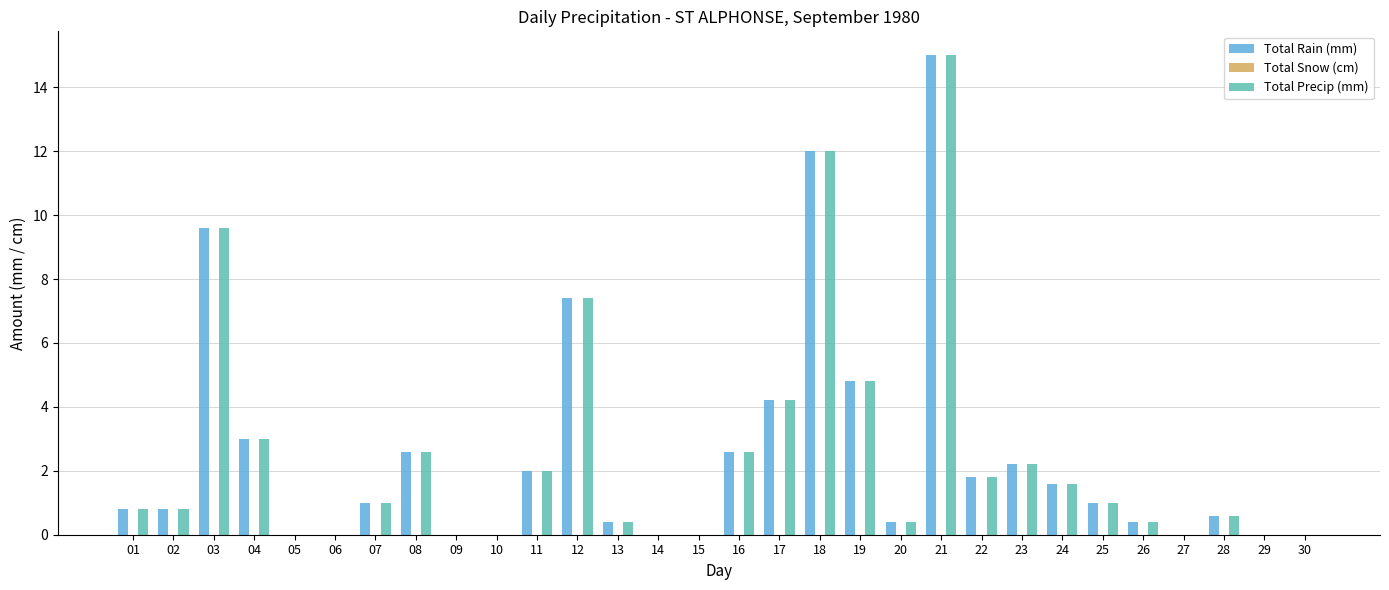

Is the value of Total Precip (mm) at 13 greater than the value of Total Rain (mm) at 08?

No